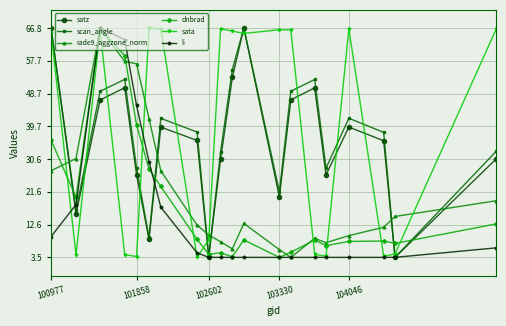

At how many categories does at least one series exceed 44?

14